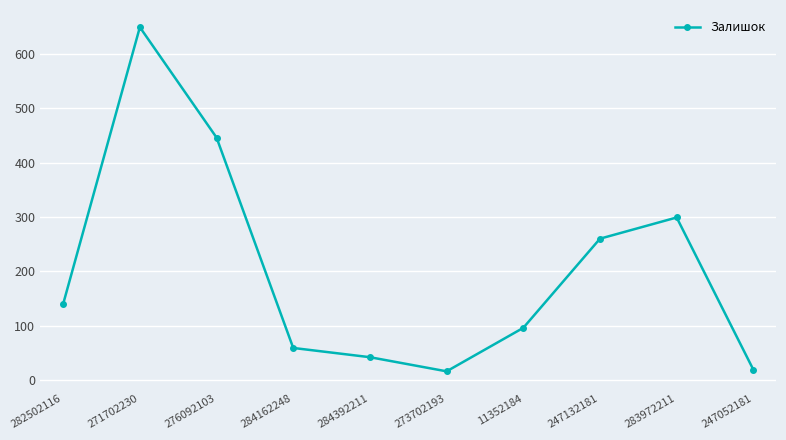

The value at 247052181 is 19. True or false?

True